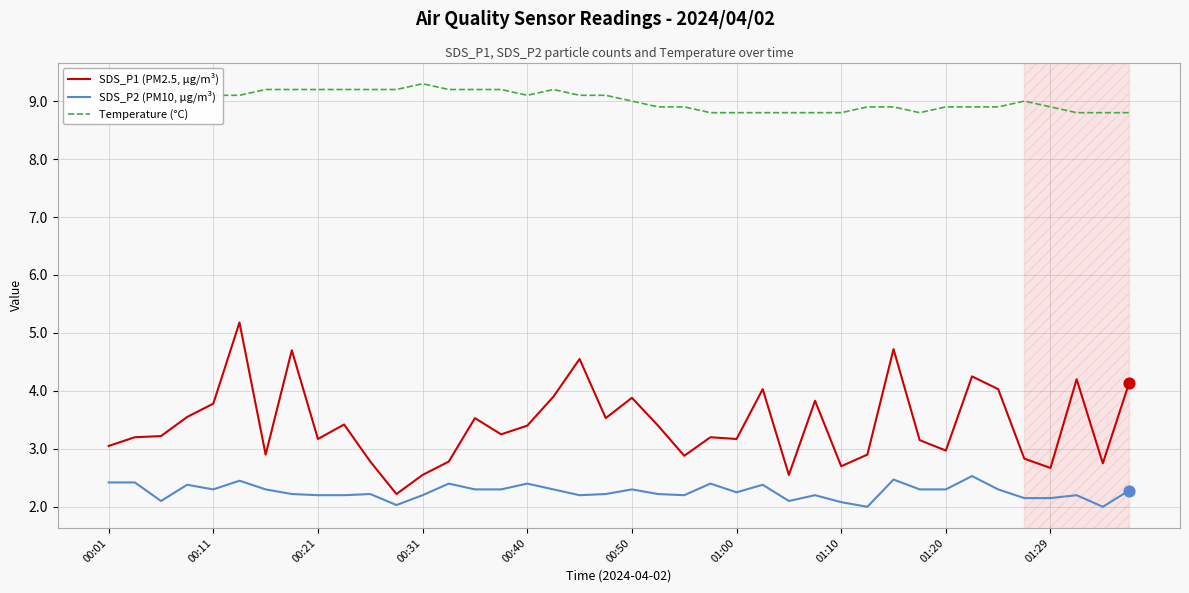

Which series has the largest range (max minus min)?

SDS_P1 (PM2.5, µg/m³)